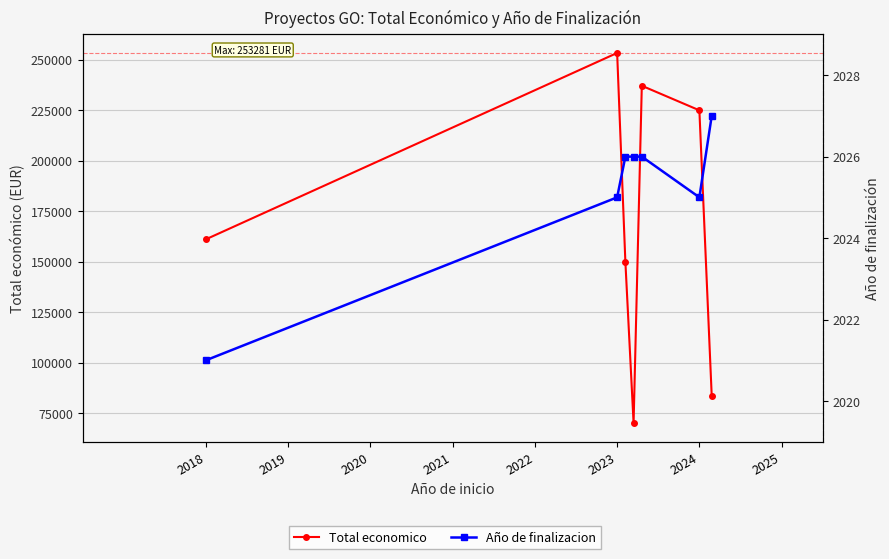

What is the maximum value shown in the chart?

253281